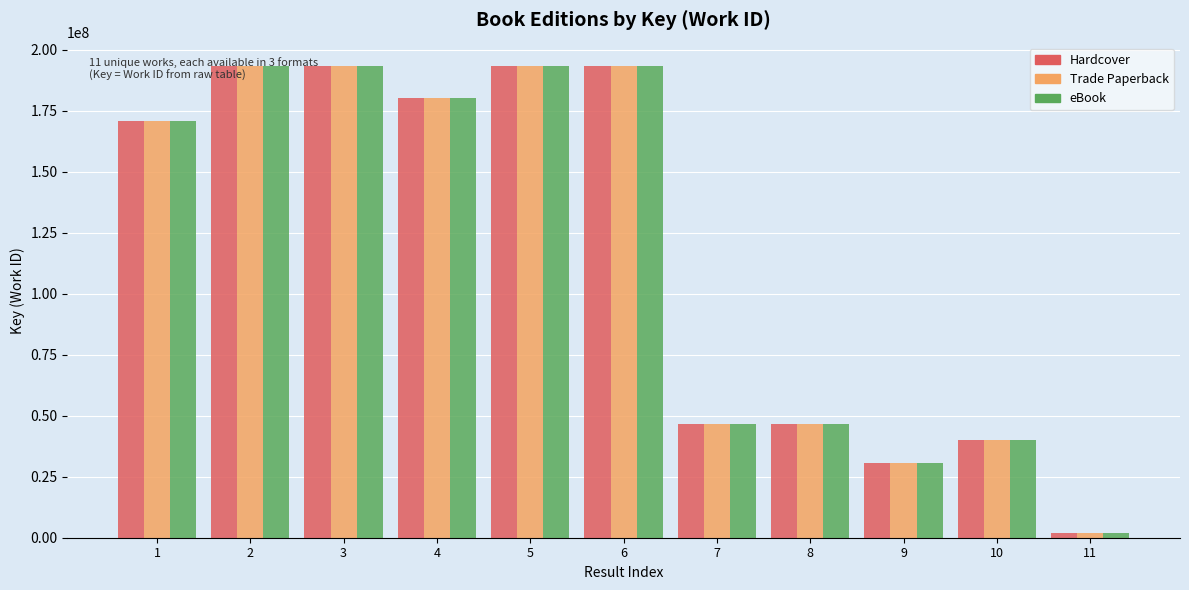

At how many categories does at least one series exceed 129178060?

6